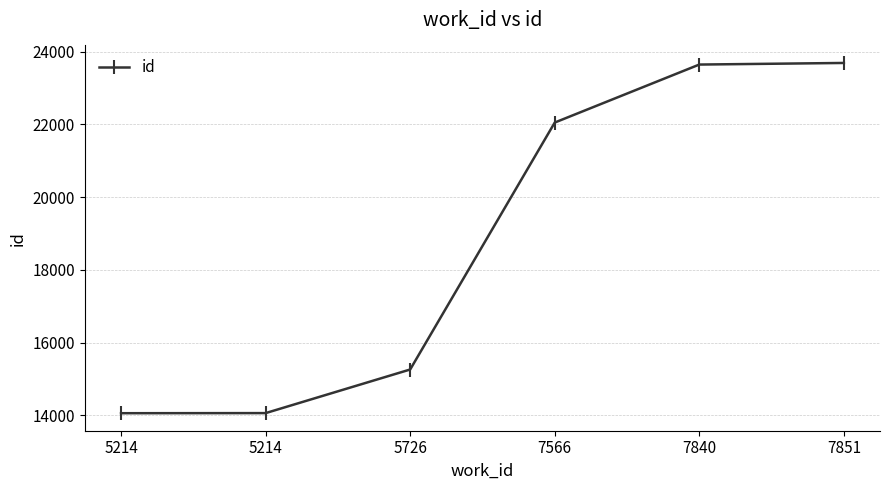

Does the chart have visible grid lines?

Yes